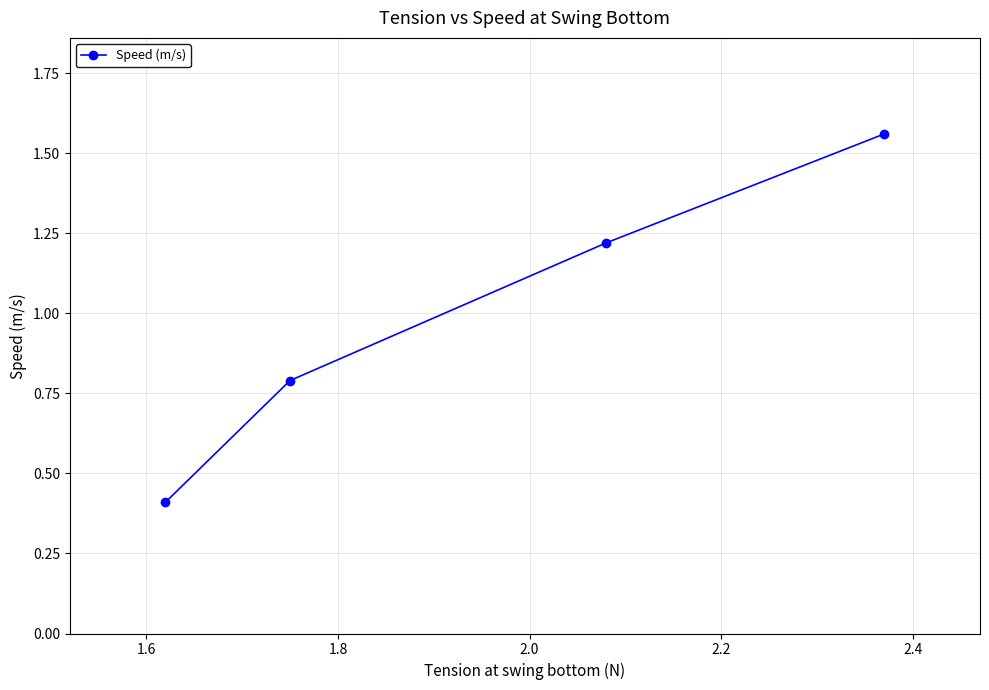

What is the average value?

1.0